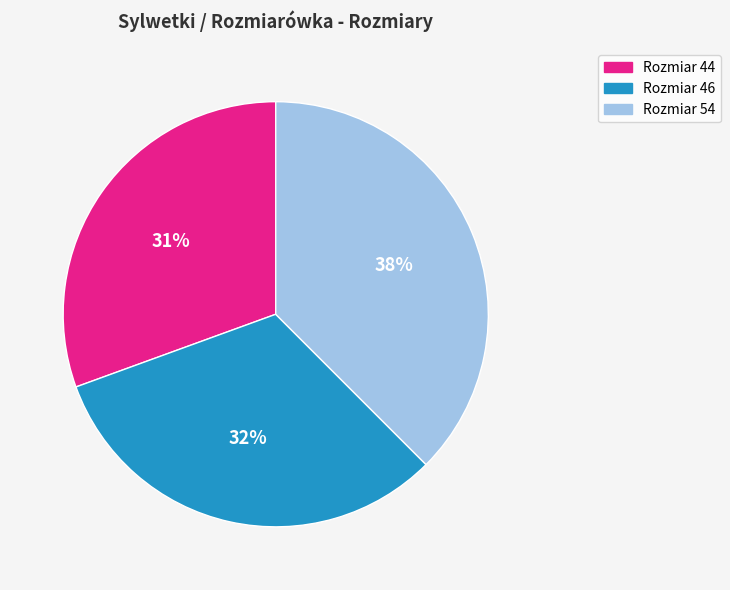

How many slices are in this pie chart?

3